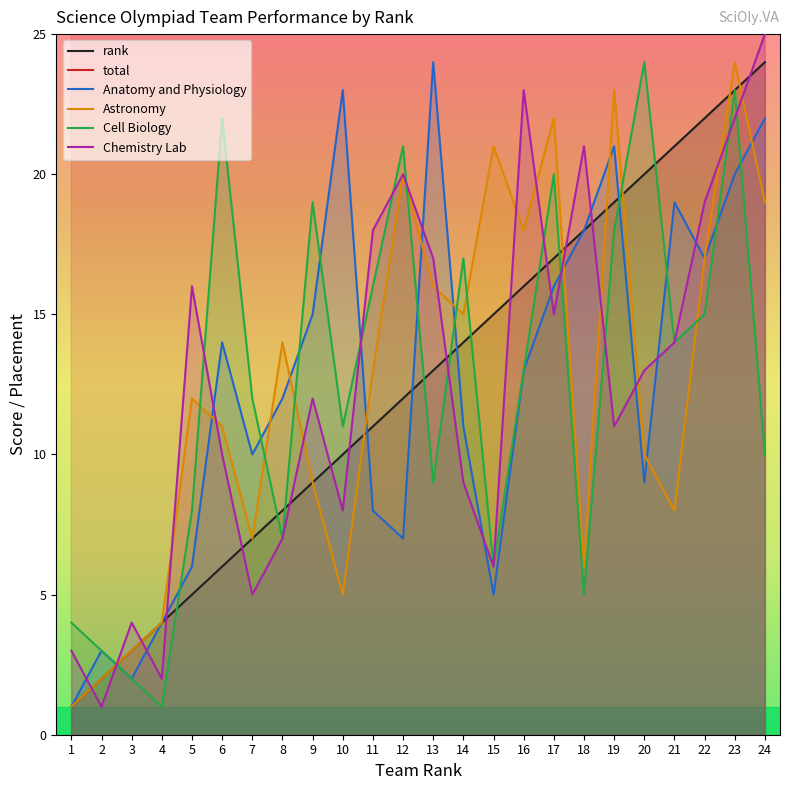

True or false: total has a value of 665 at 22.

False